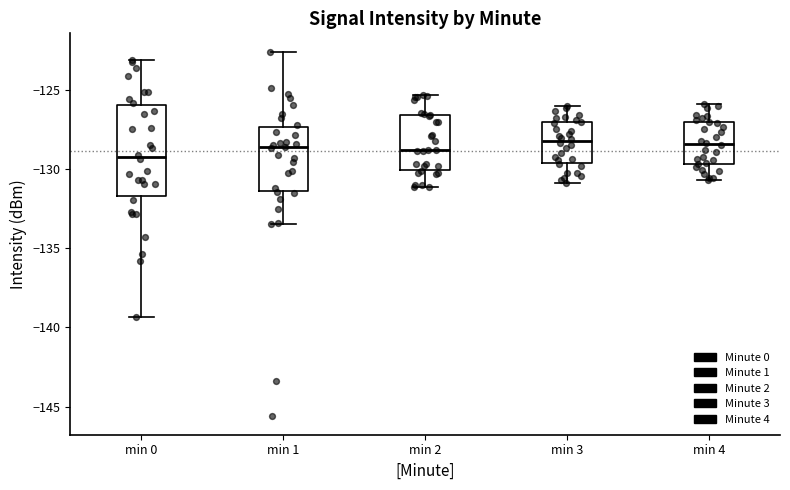

Where does the upper whisker of the box for min 2 end on the y-axis? The values are not printed on the chart, so give them approximately, as read against the axis.

-125.5